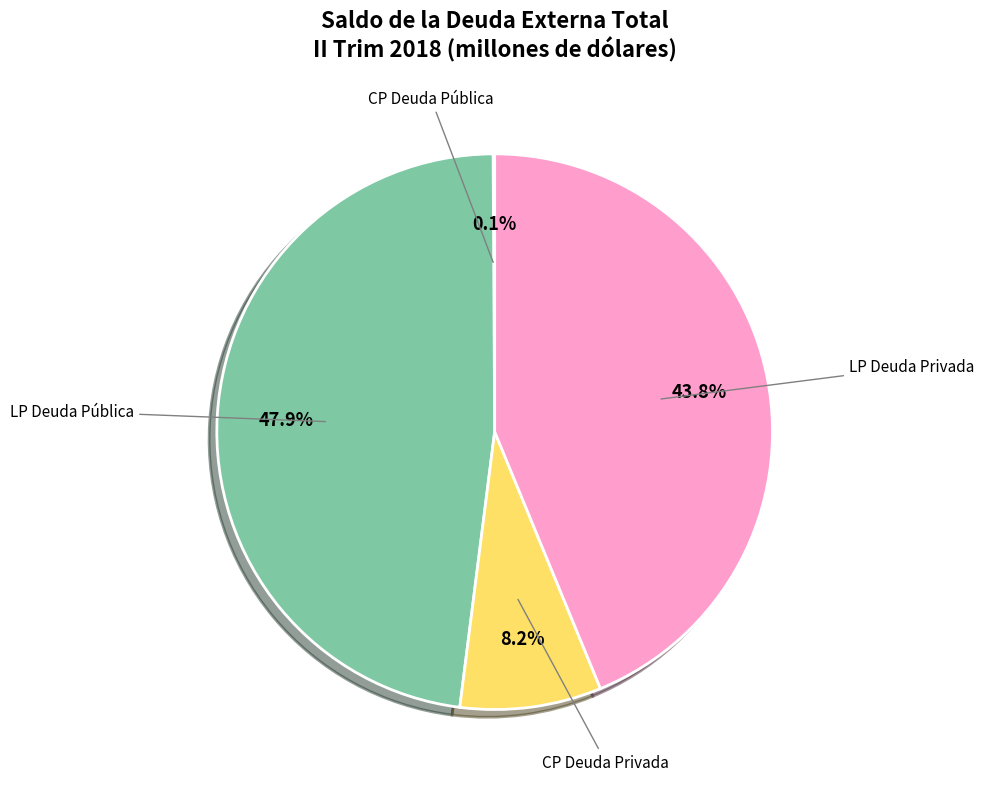

Is there any slice that represents more than half of the pie?

No